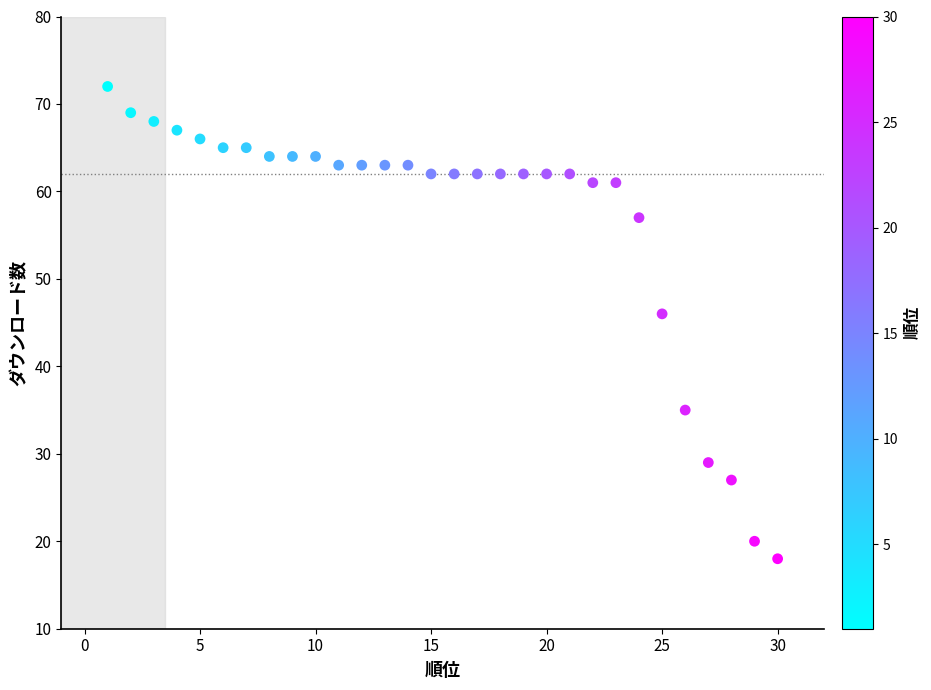

What is the range of Y values (max minus min)?

54